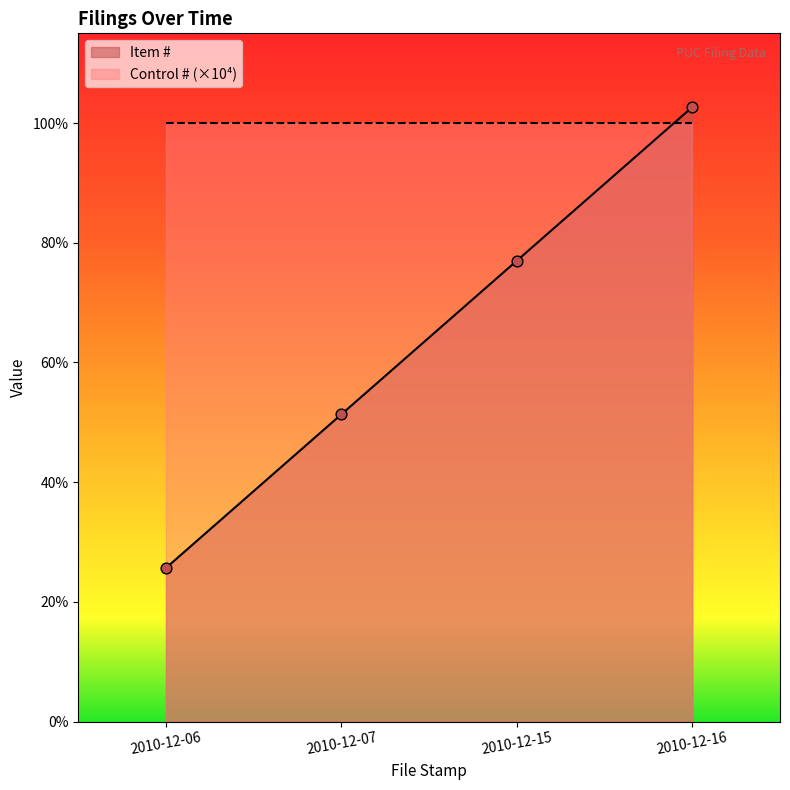

Between 2010-12-15 and 2010-12-07, which is larger?

2010-12-15